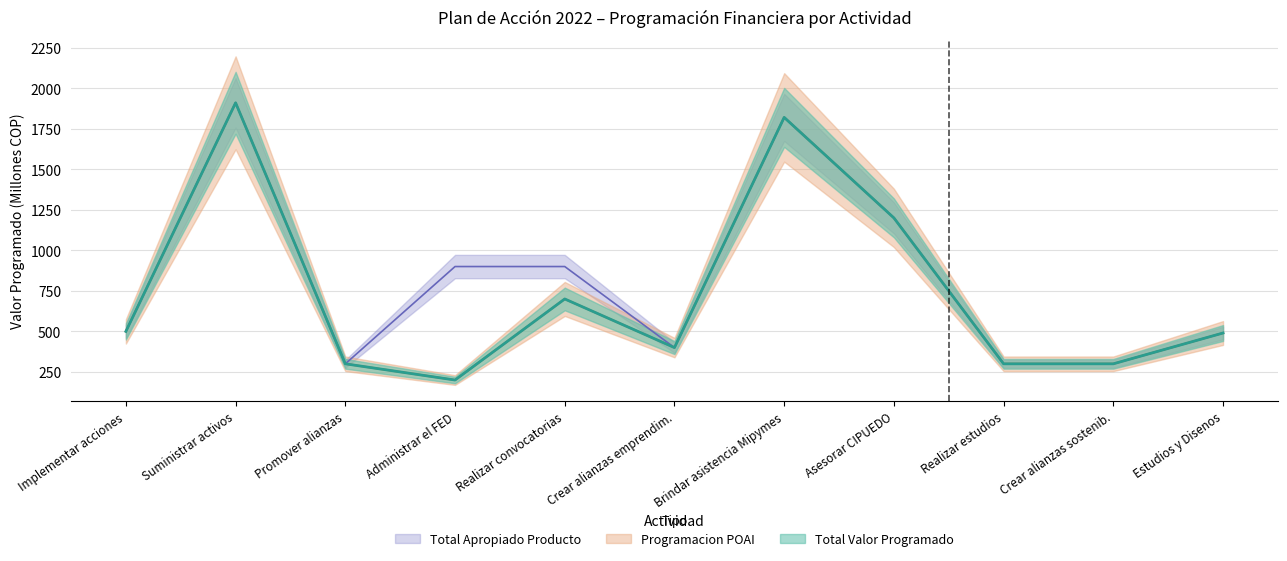

The value of Programacion POAI at Estudios y Disenos is 216.4. True or false?

False